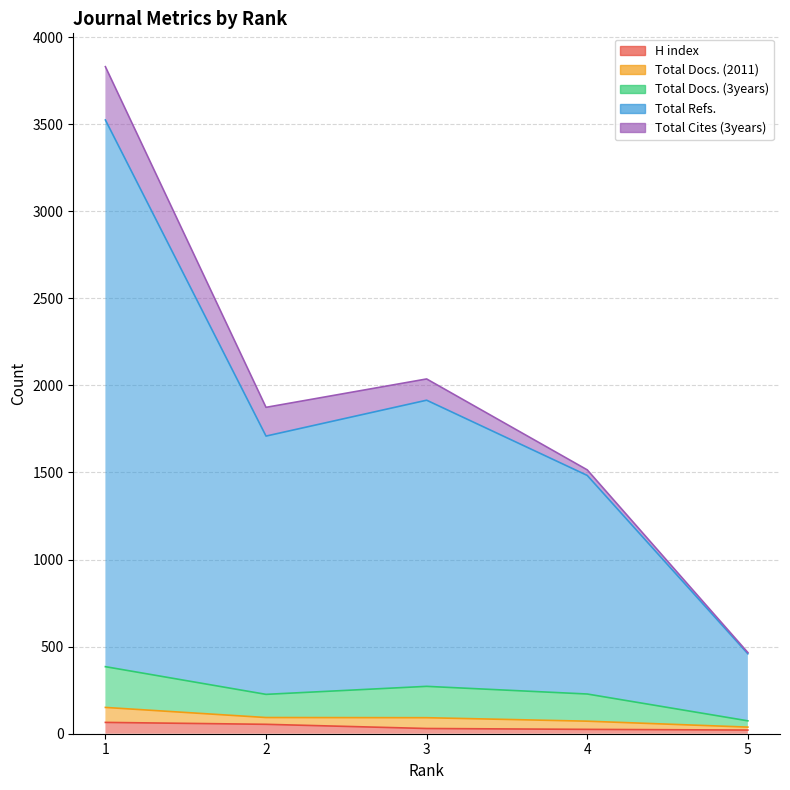

True or false: Total Docs. (3years) and Total Refs. cross at least once.

False